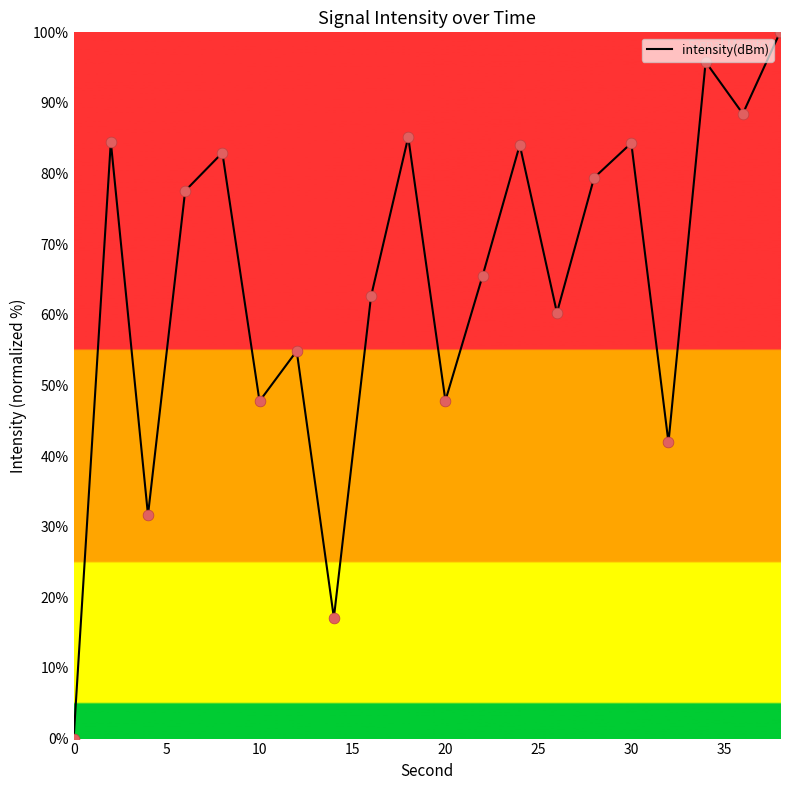

What is the maximum value shown in the chart?

100.0